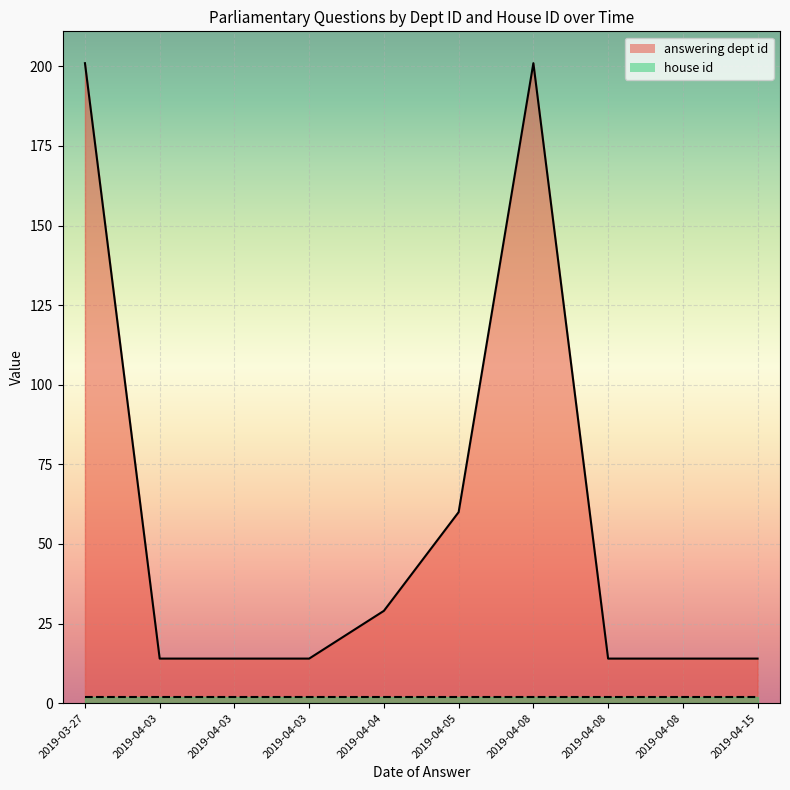

What is the sum of the house id line values at 2019-03-27 and 2019-04-08?

4